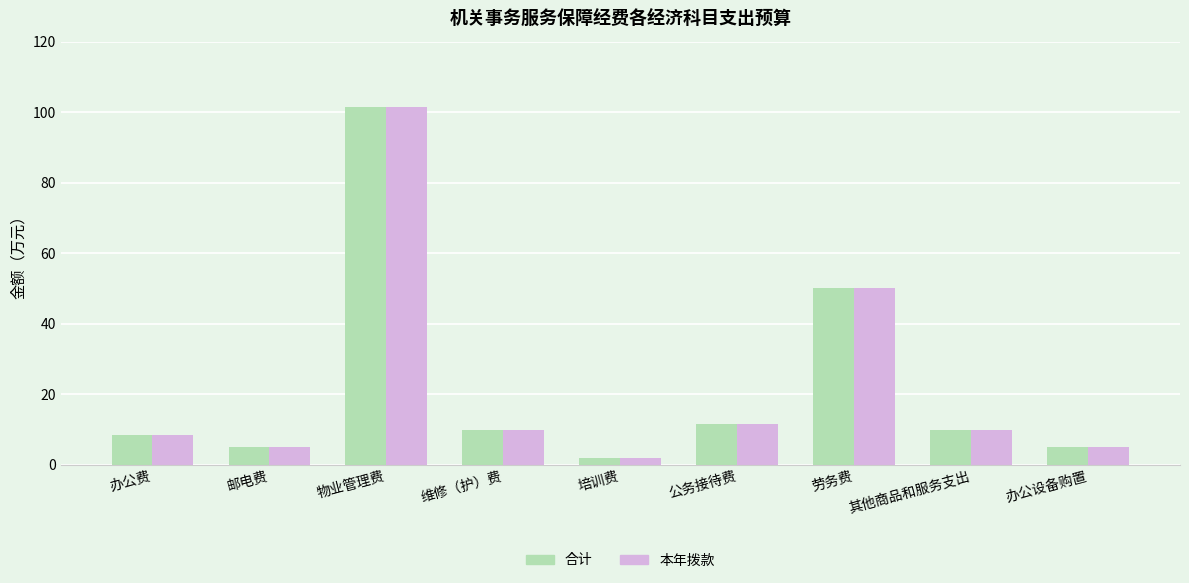

What is the total value across all series at 办公设备购置?

10.0